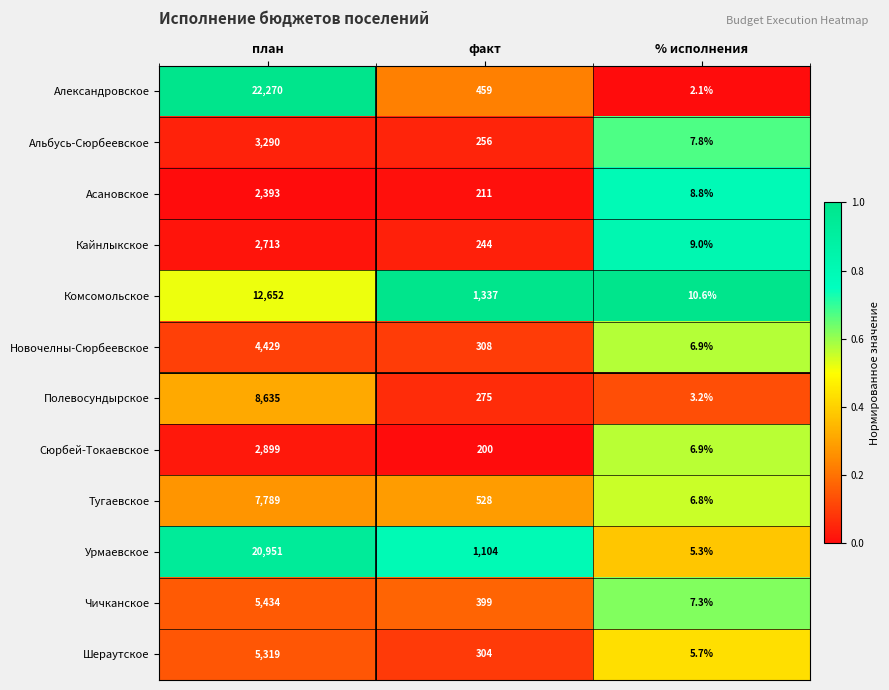

What is the minimum value for Чичканское?

7.3